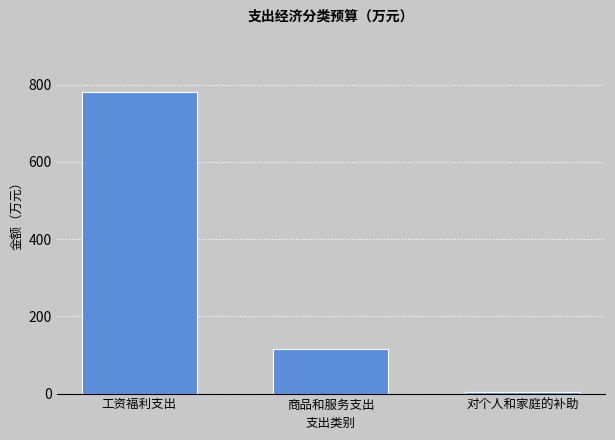

Are the bars grouped side by side (vs. stacked)?

No